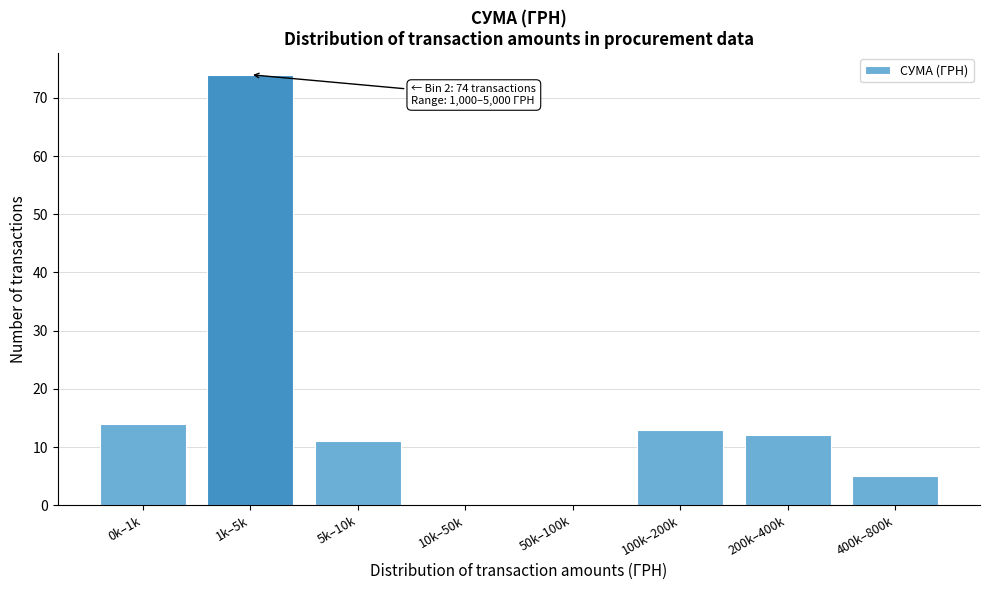

Reading left to right, list all the values displayed in this chart.

0k–1k=14	1k–5k=74	5k–10k=11	10k–50k=0	50k–100k=0	100k–200k=13	200k–400k=12	400k–800k=5